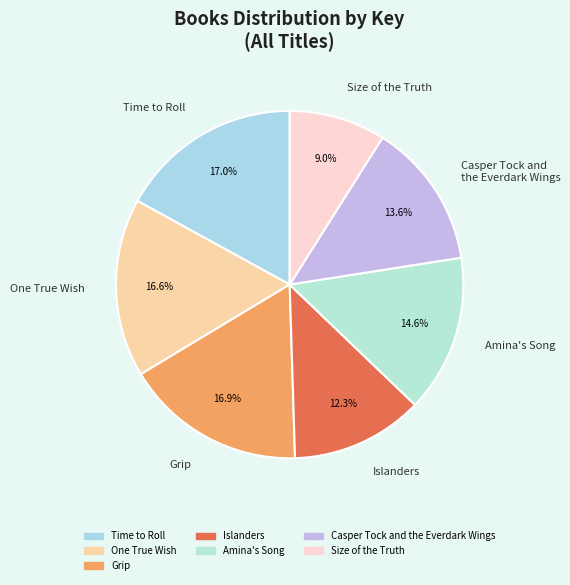

Which category has the smallest portion of the pie?

Size of the Truth